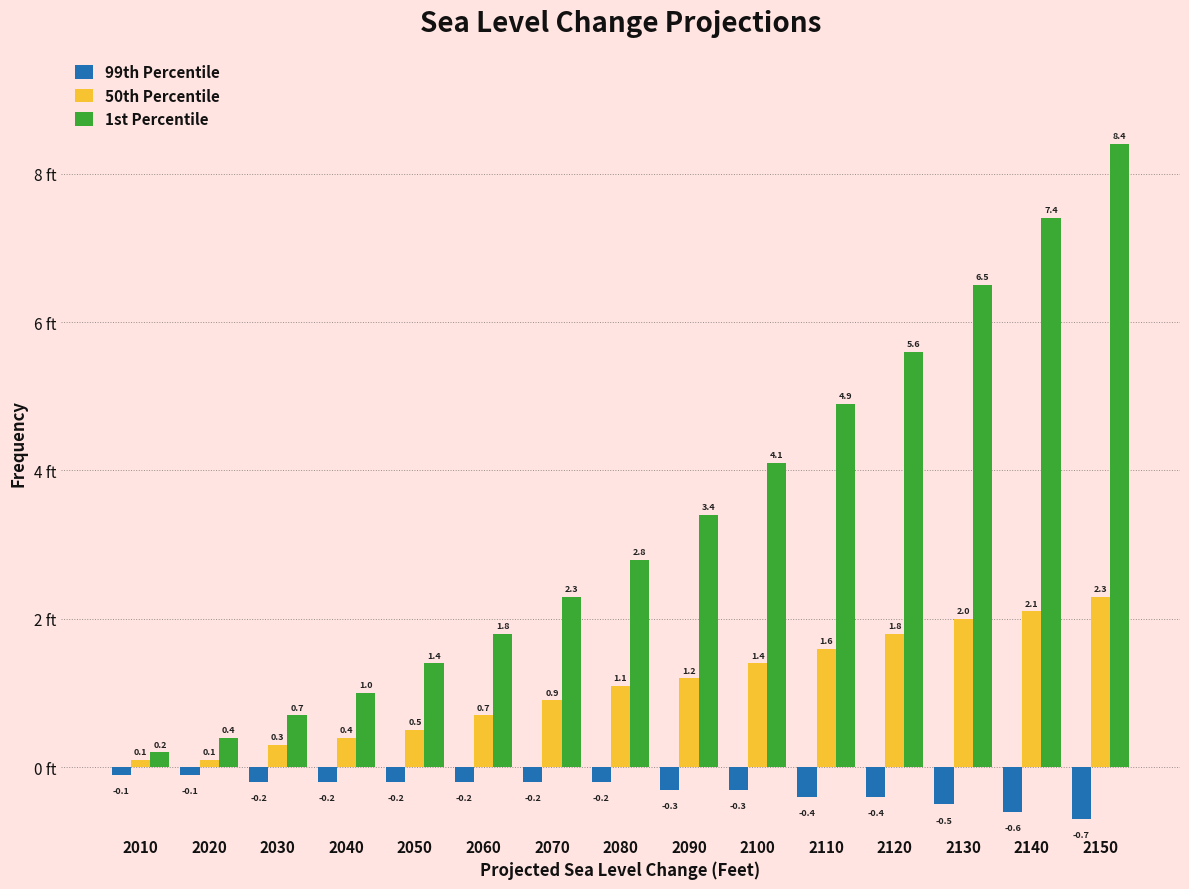

Reading right to left, transcribe all the data shown in this chart.

99th Percentile: -0.7	-0.6	-0.5	-0.4	-0.4	-0.3	-0.3	-0.2	-0.2	-0.2	-0.2	-0.2	-0.2	-0.1	-0.1
50th Percentile: 2.3	2.1	2.0	1.8	1.6	1.4	1.2	1.1	0.9	0.7	0.5	0.4	0.3	0.1	0.1
1st Percentile: 8.4	7.4	6.5	5.6	4.9	4.1	3.4	2.8	2.3	1.8	1.4	1.0	0.7	0.4	0.2